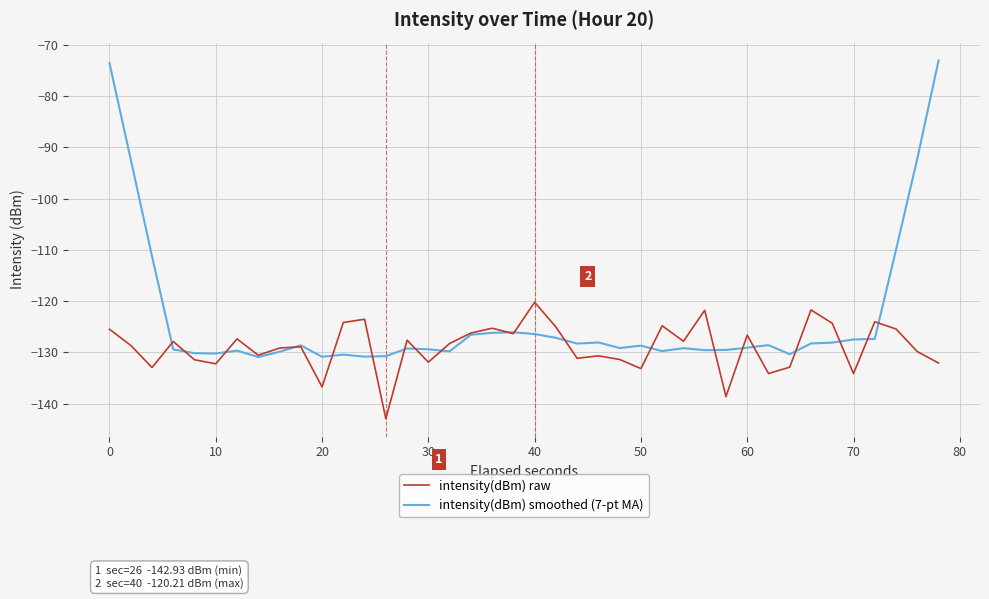

List the series in order of their peak value, lowest first.

intensity(dBm) raw, intensity(dBm) smoothed (7-pt MA)